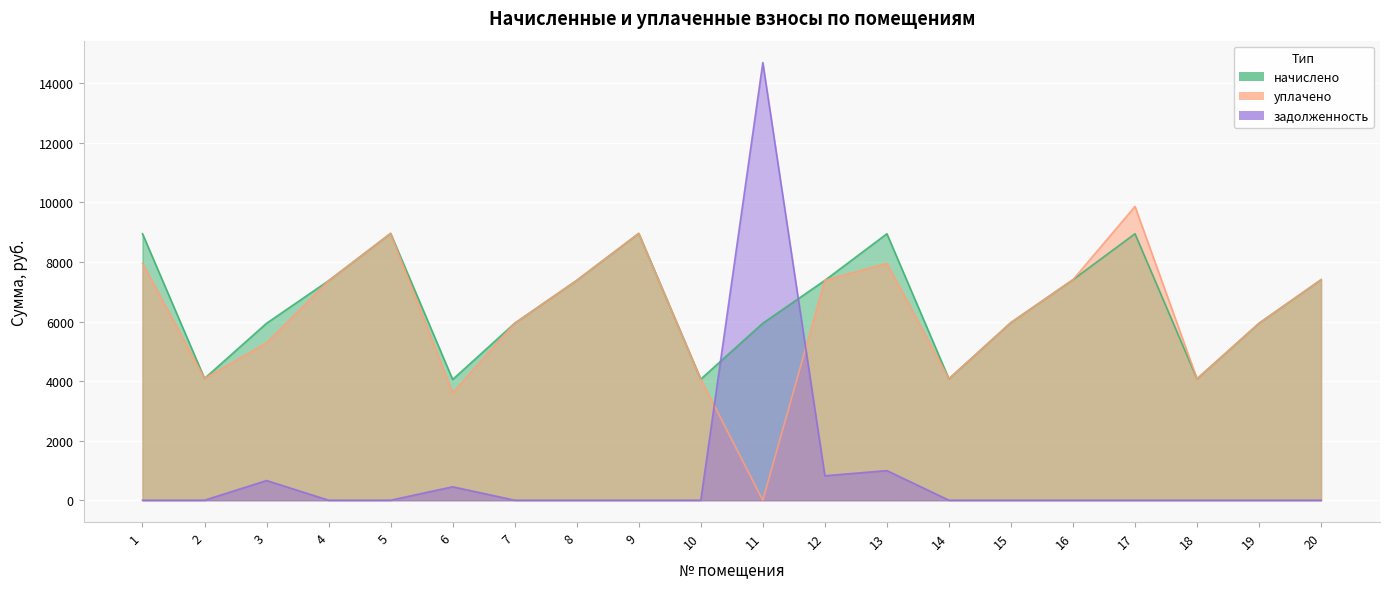

True or false: уплачено and начислено intersect in this chart.

False